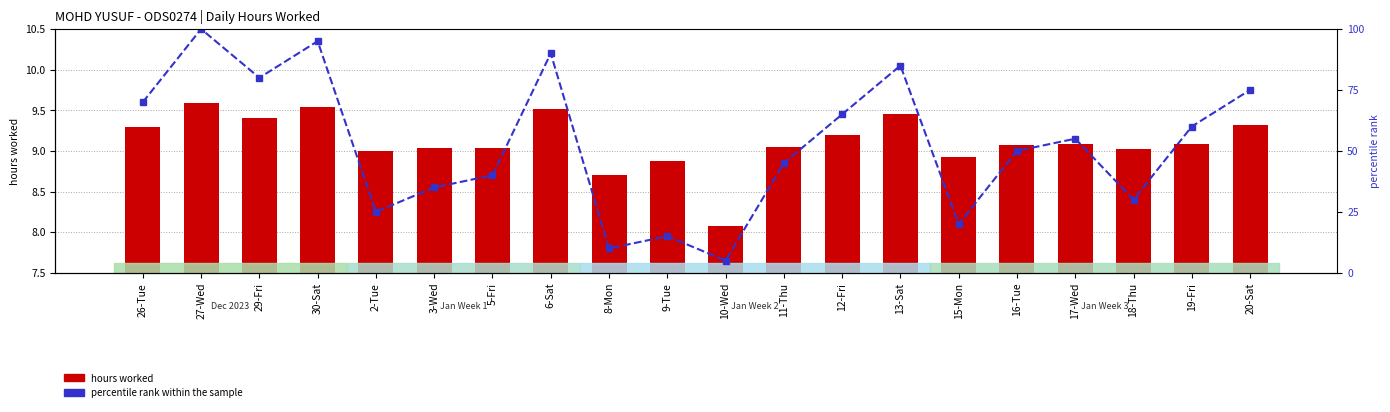

What is the label of the 2nd bar from the right?

19-Fri